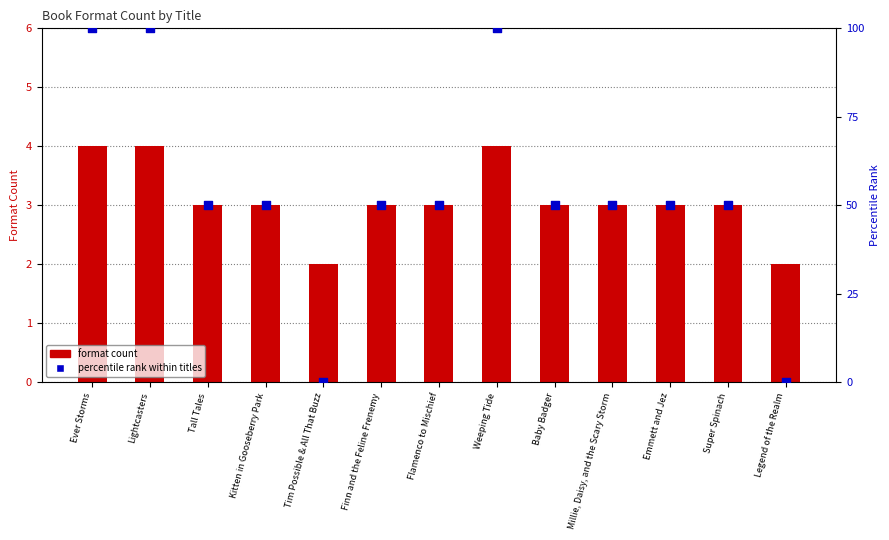

Which series has the largest total across all categories?

percentile rank within titles